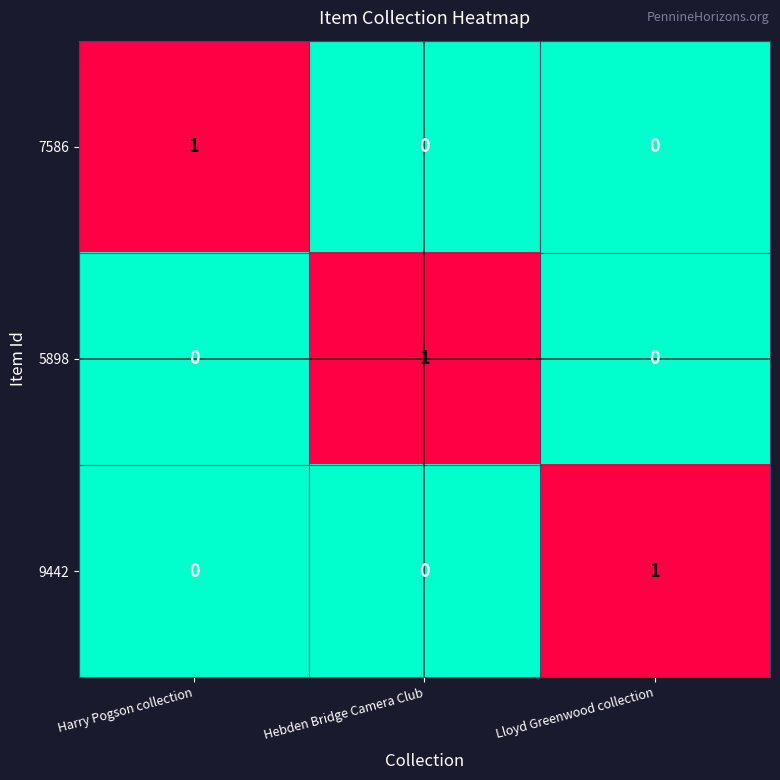

Reading left to right, transcribe all the data shown in this chart.

7586: 1	0	0
5898: 0	1	0
9442: 0	0	1